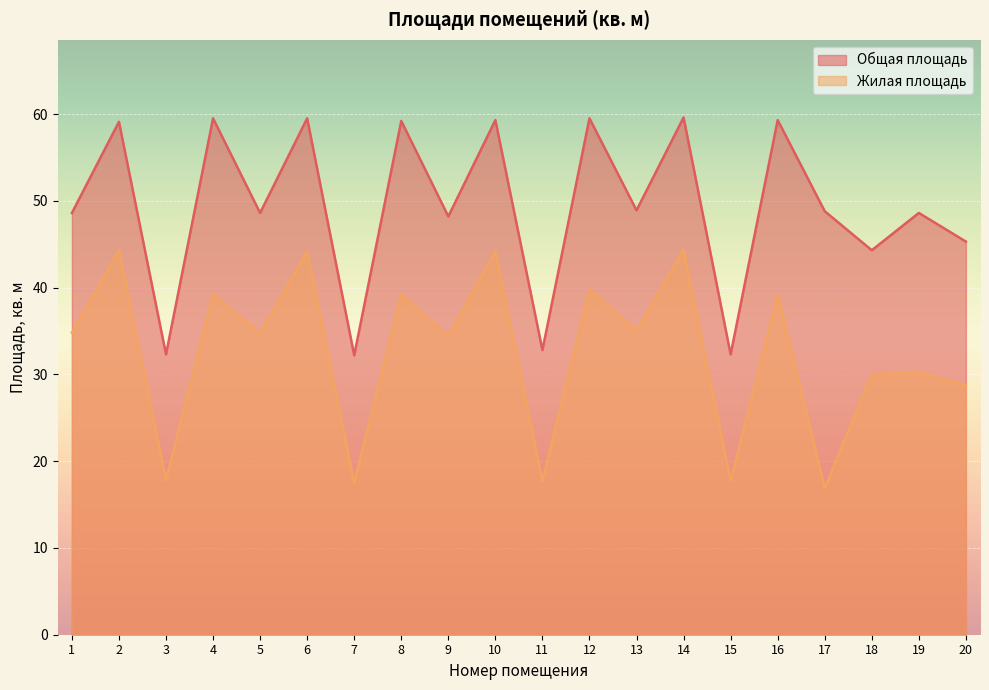

True or false: Жилая площадь and Общая площадь intersect in this chart.

False